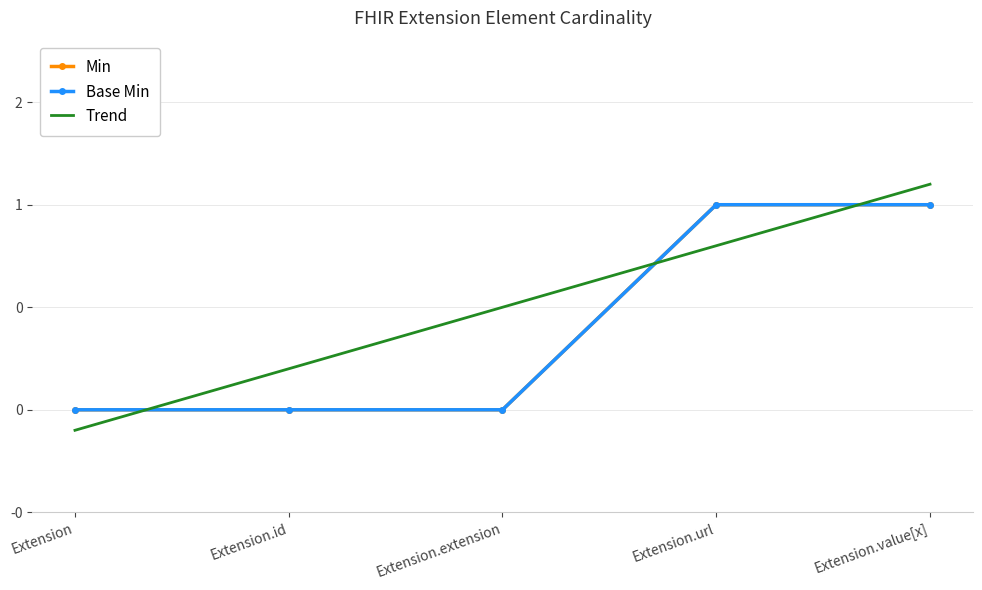

What is the total value across all series at Extension.value[x]?

3.1